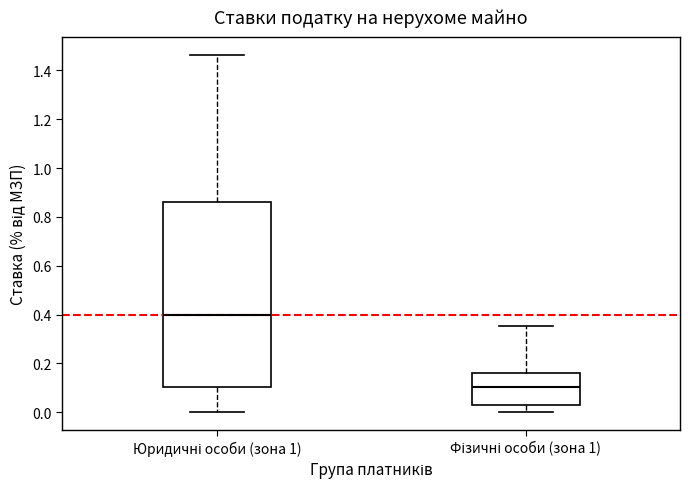

Where does the upper whisker of the box for Юридичні особи (зона 1) end on the y-axis? The values are not printed on the chart, so give them approximately, as read against the axis.

1.46